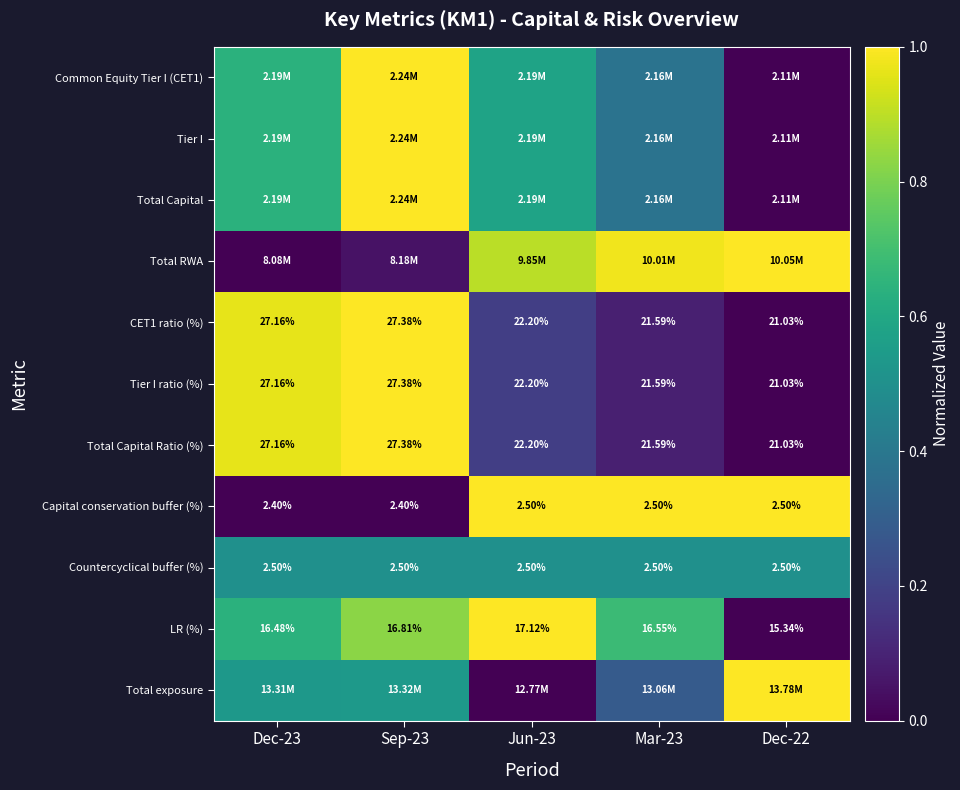

The Total Capital Ratio (%) series shows 1.0 at Sep-23. True or false?

True